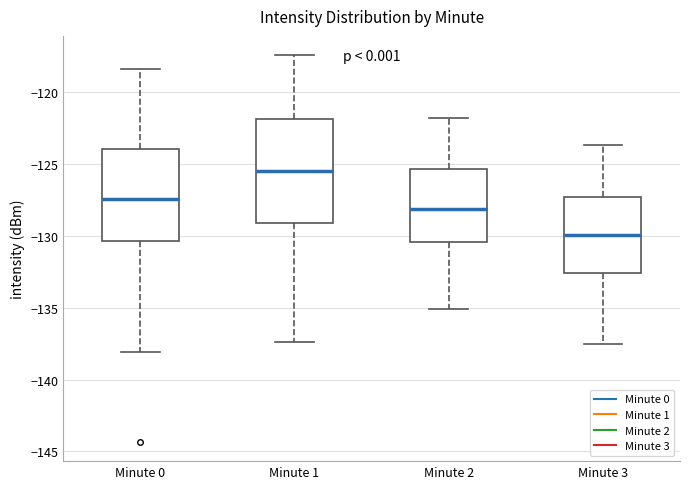

Which box has the lowest median line?

Minute 3